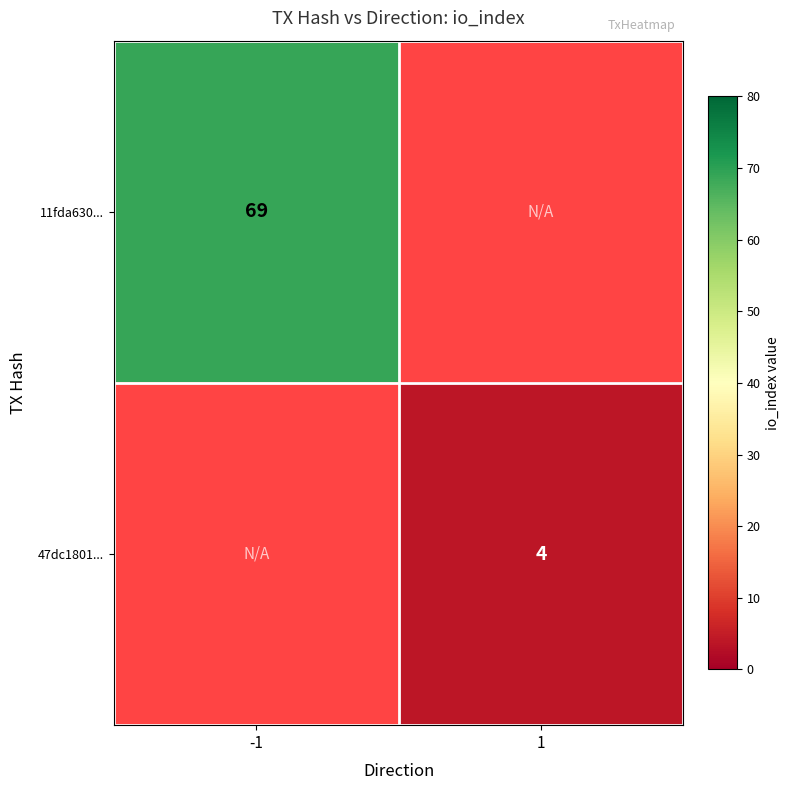

The value of 47dc1801... at 1 is 4. True or false?

True